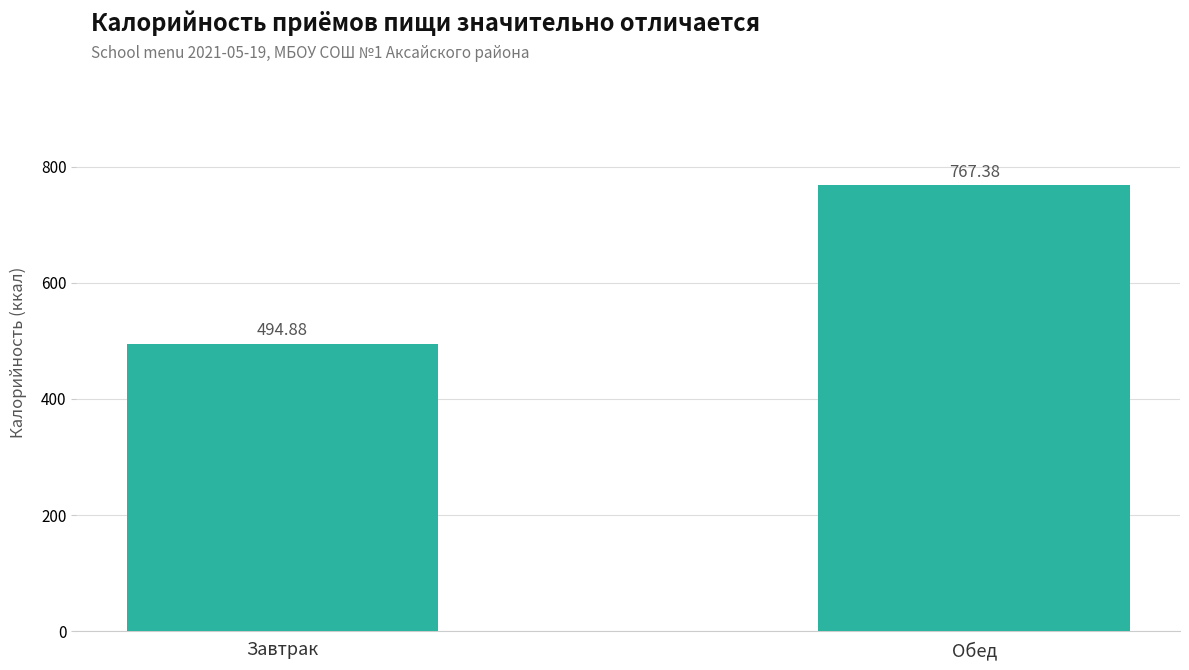

Rank the categories by value from highest to lowest.

Обед, Завтрак